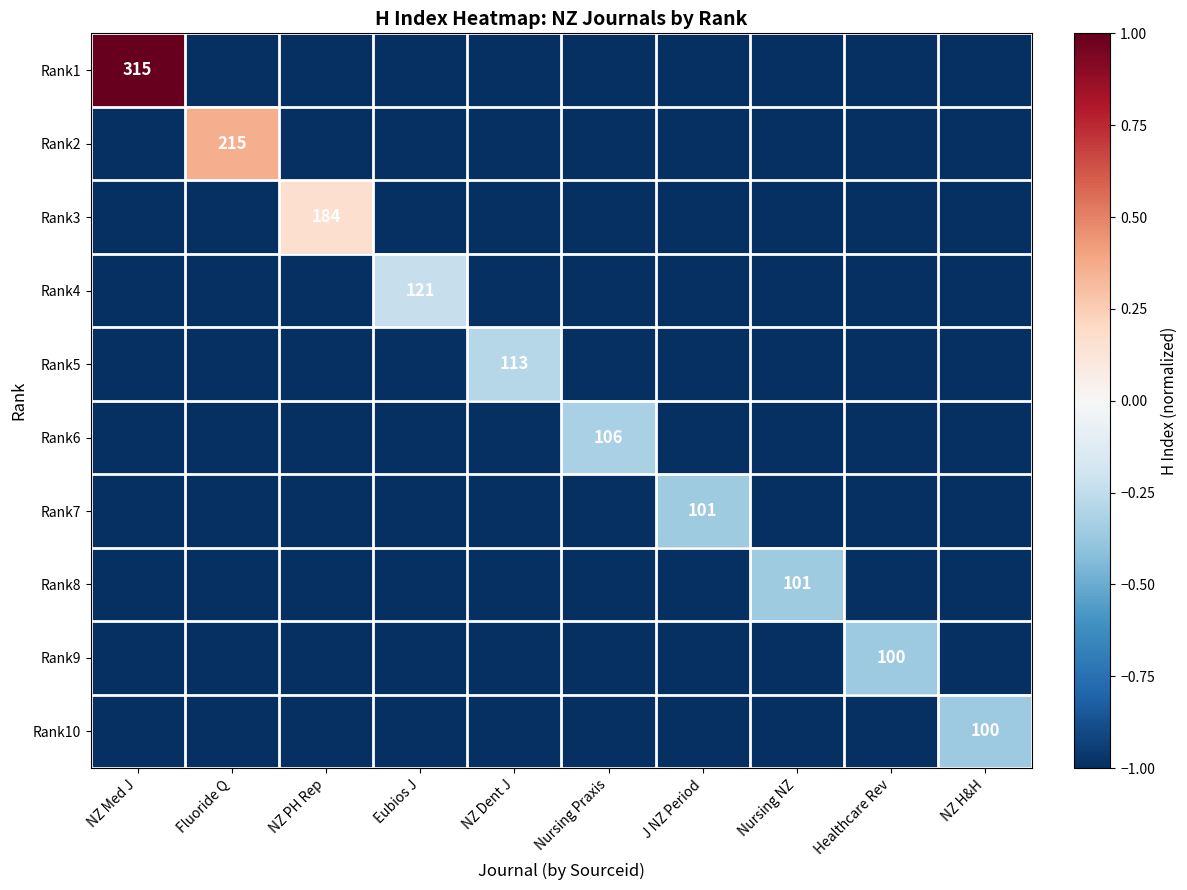

Which label corresponds to the largest value in the chart?

NZ Med J